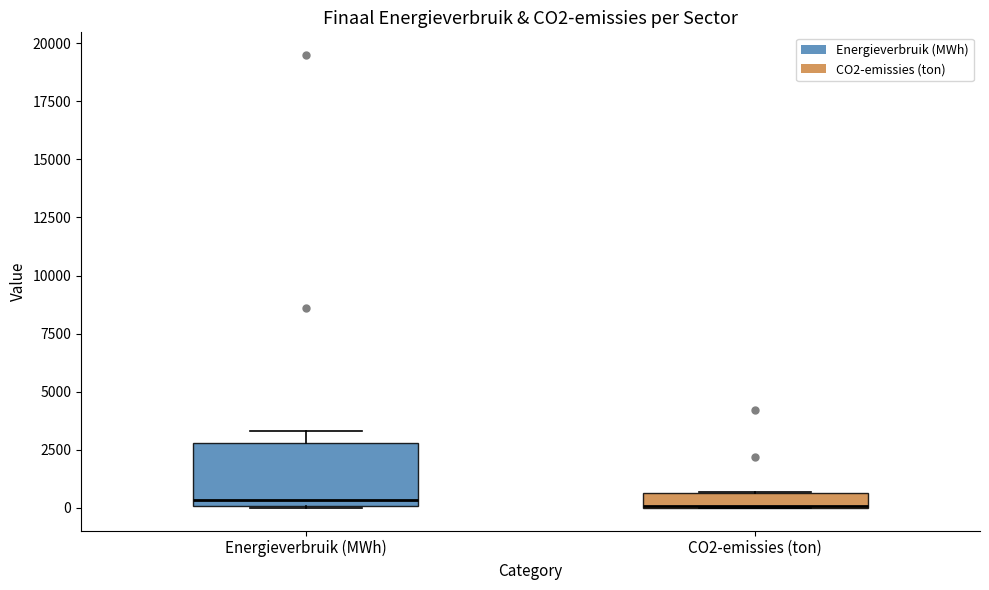

Where is the lower edge of the box for CO2-emissies (ton) on the y-axis? The values are not printed on the chart, so give them approximately, as read against the axis.

0